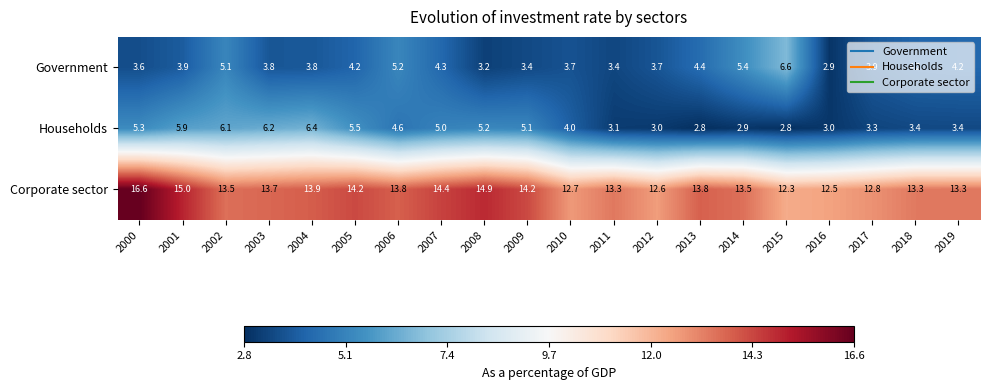

What is the minimum value for Households?

2.8